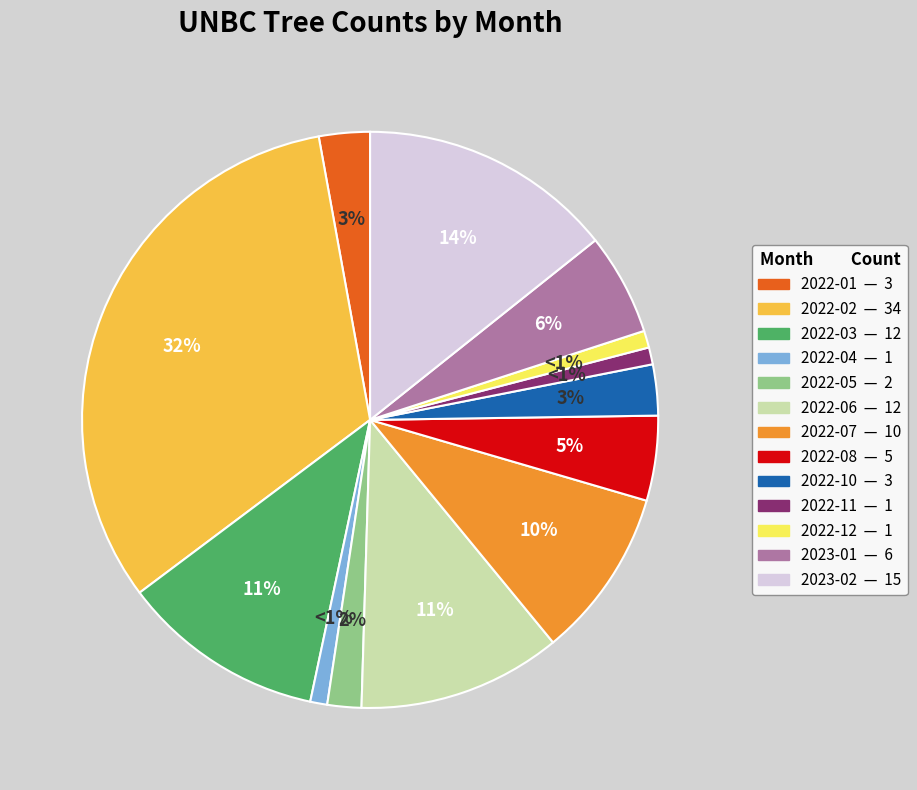

To the nearest percent, what is the difference between the largest and smallest slice percentages?

31%